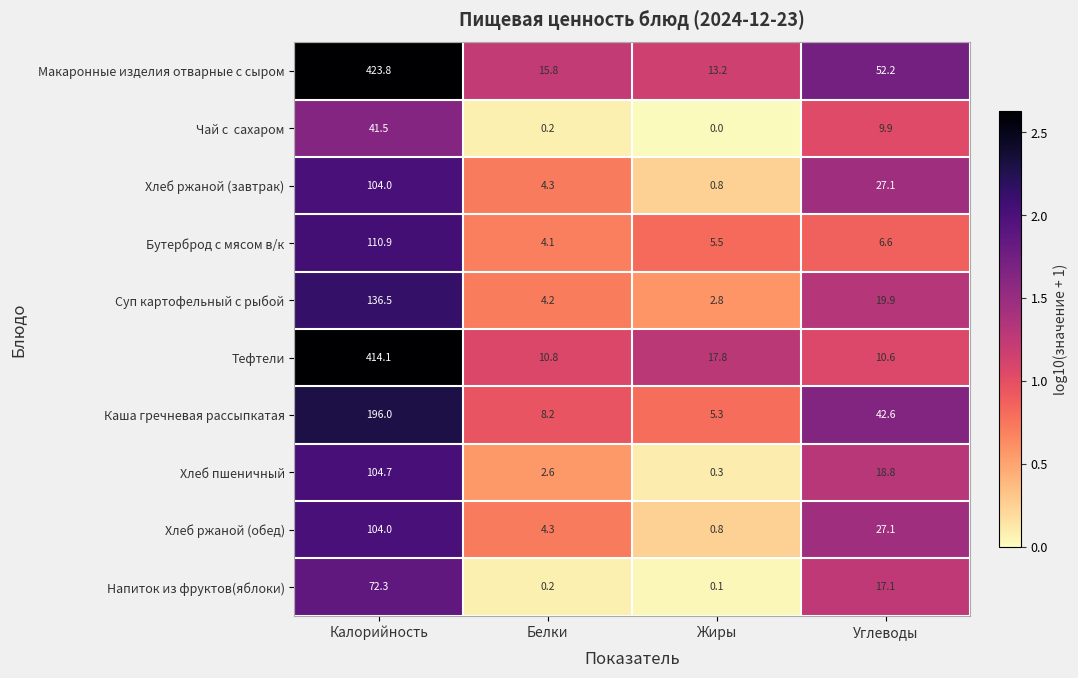

What is the maximum value shown in the chart?

423.8